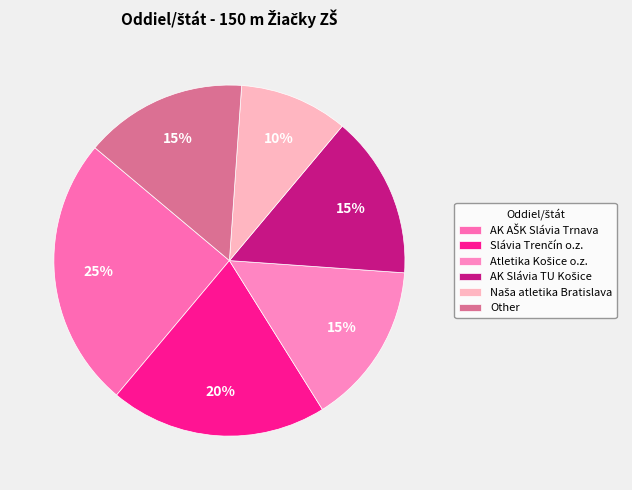

How many slices are in this pie chart?

6